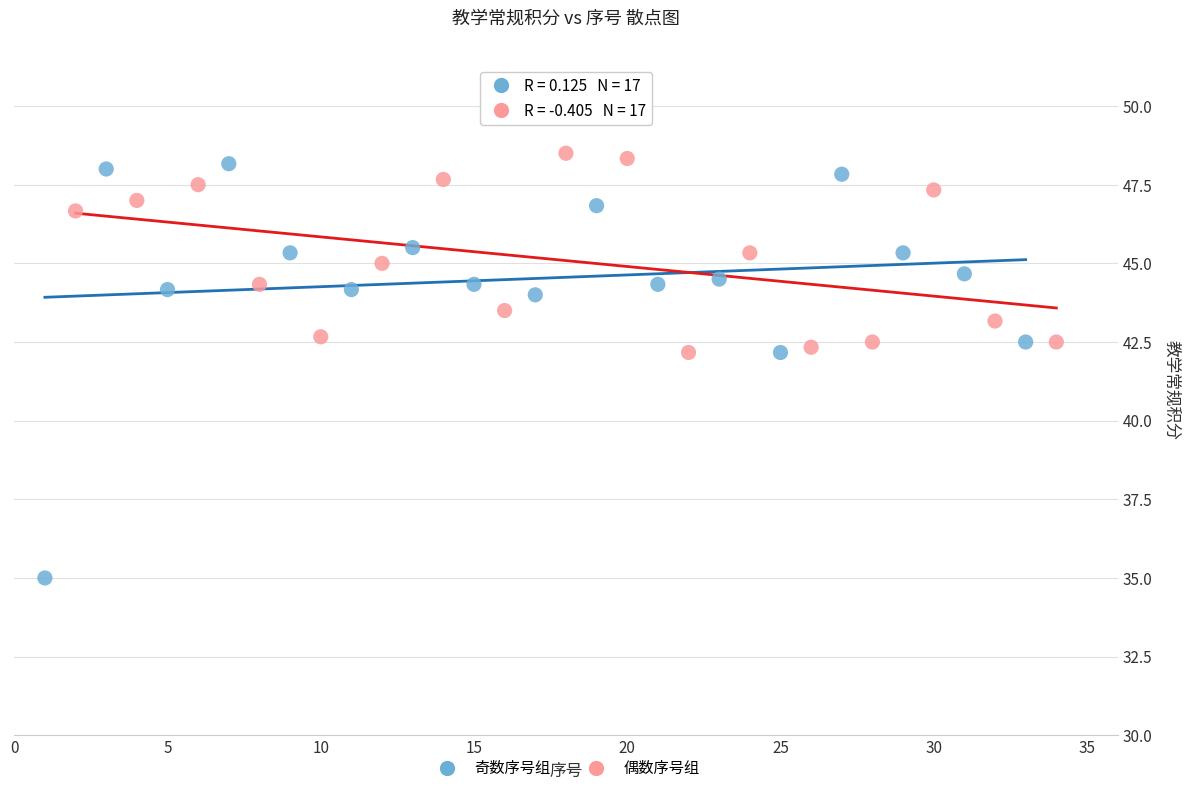

Which series reaches the minimum Y coordinate?

奇数序号组